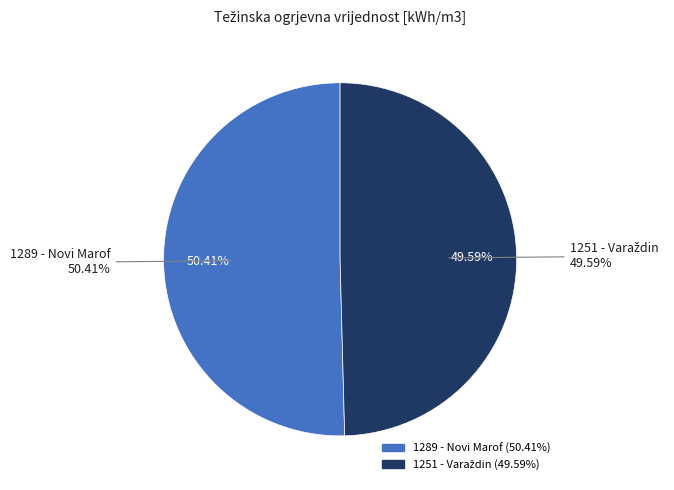

Is it true that 1289 - Novi Marof is 63% of the pie?

False